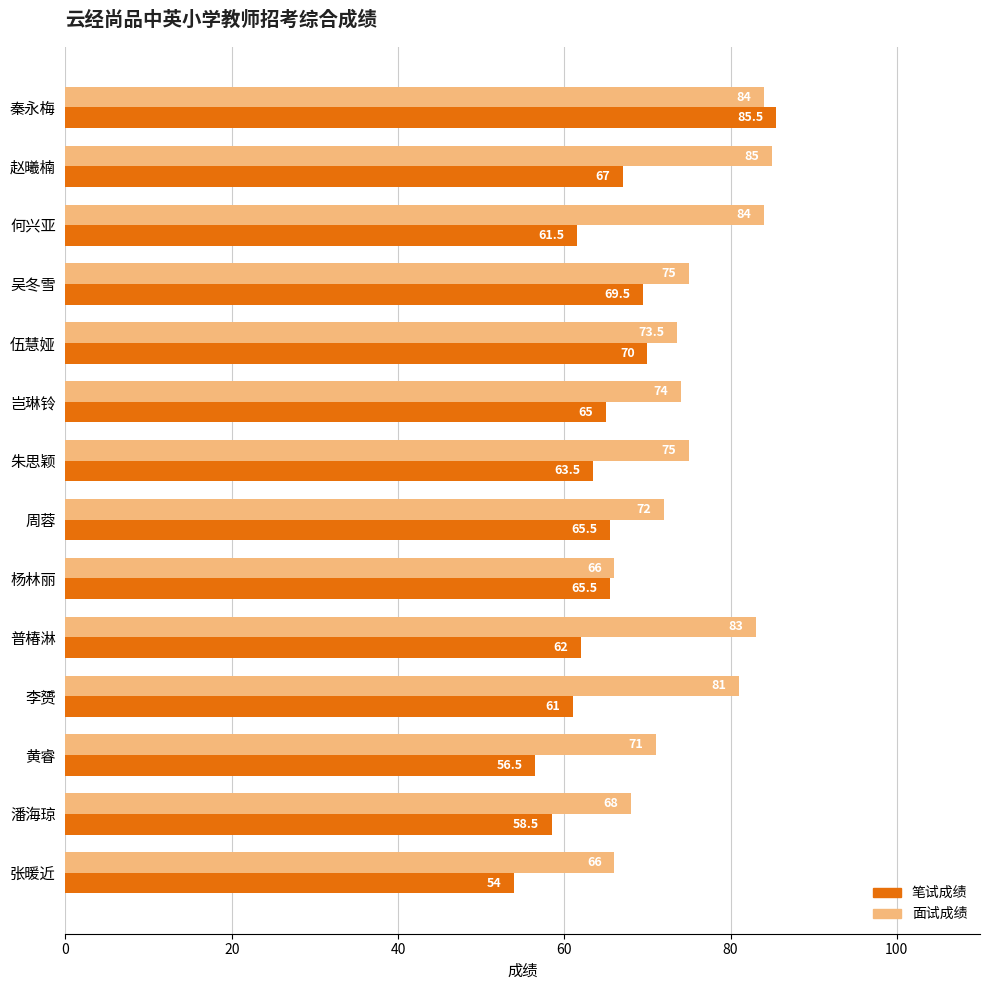

True or false: 笔试成绩 has a value of 28.0 at 张暖近.

False